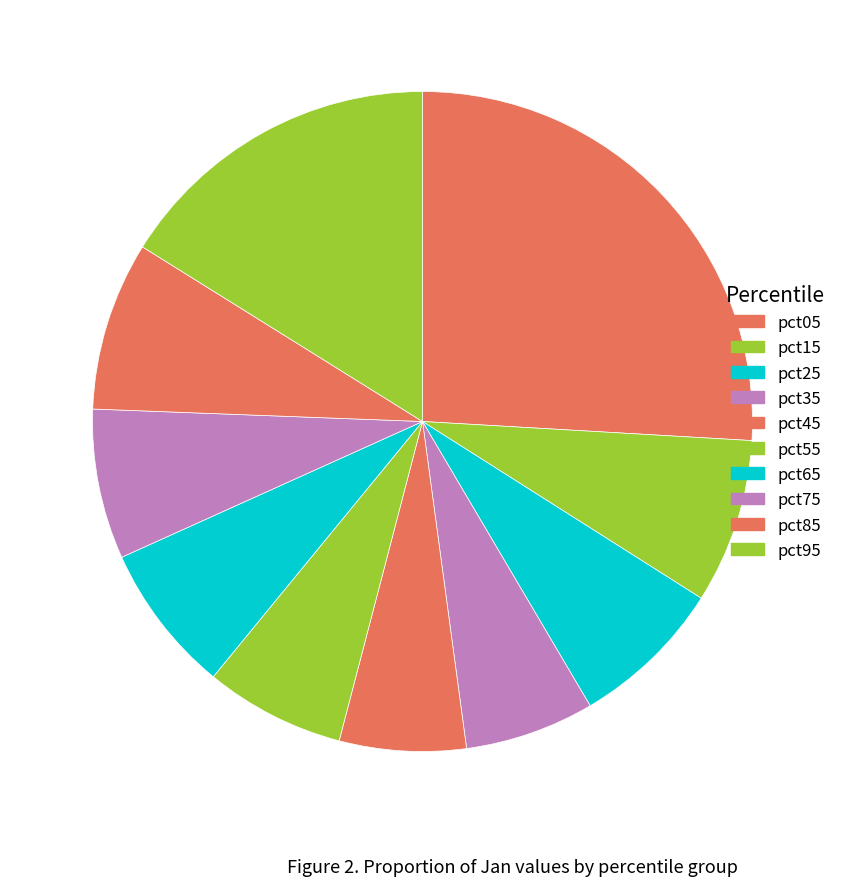

Do pct25 and pct75 together represent more than half of the pie?

No